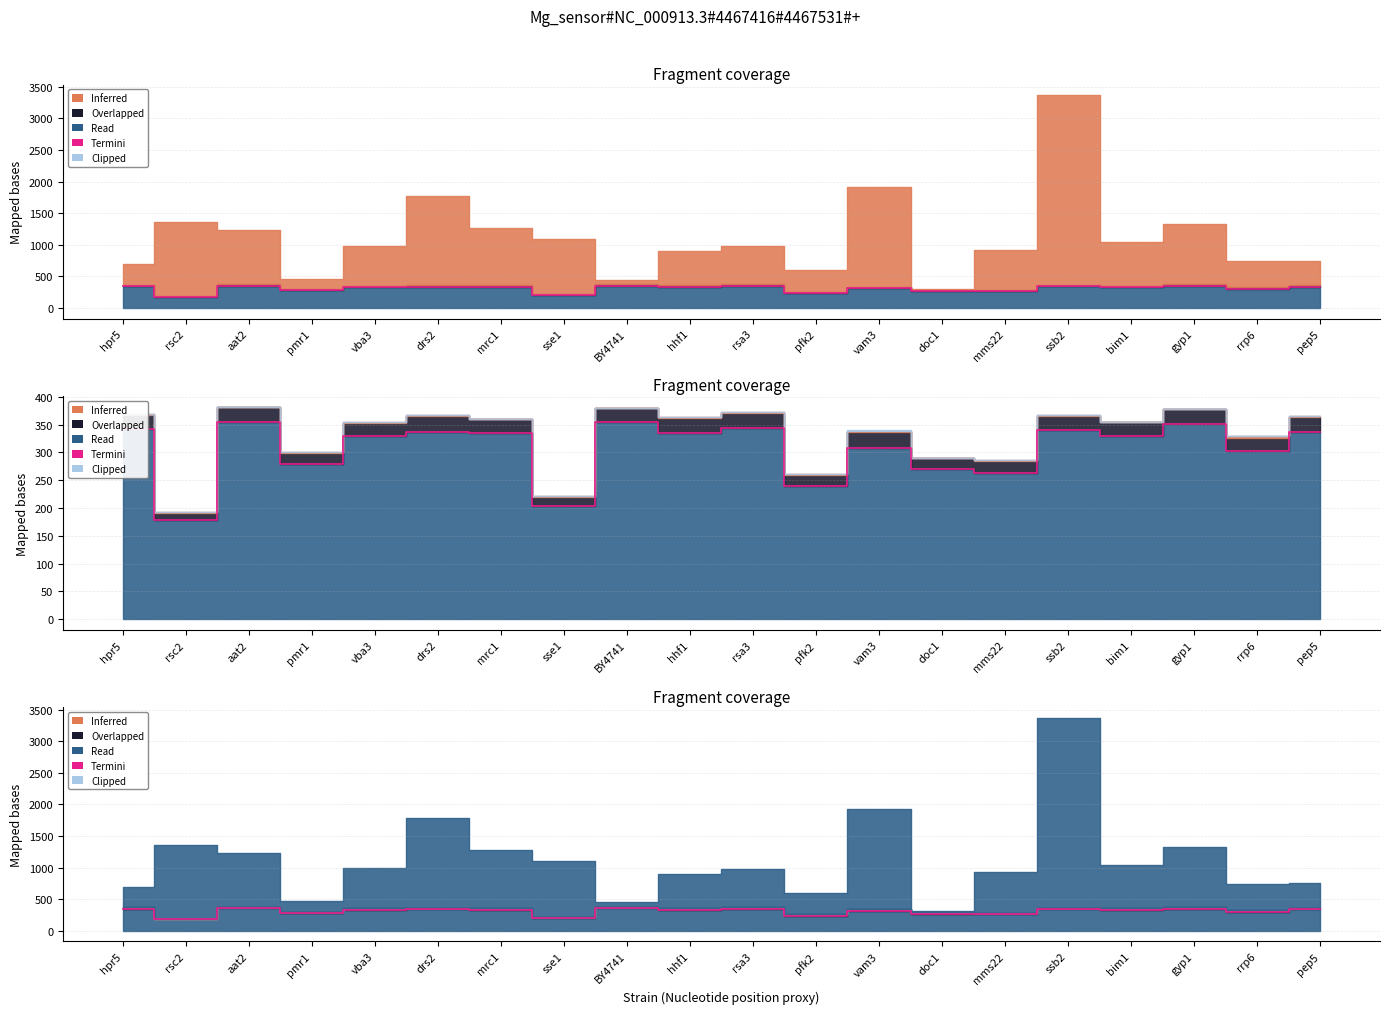

What position from the left is gyp1?

18